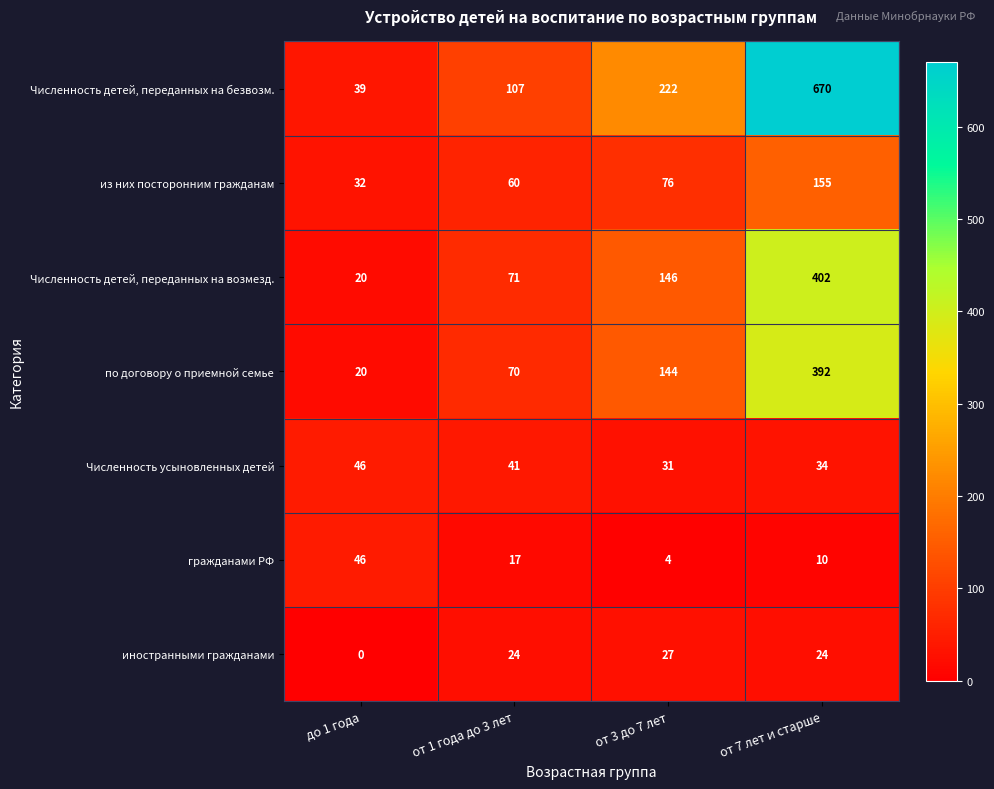

How many Численность детей, переданных на безвозм. values are between 107 and 670?

3